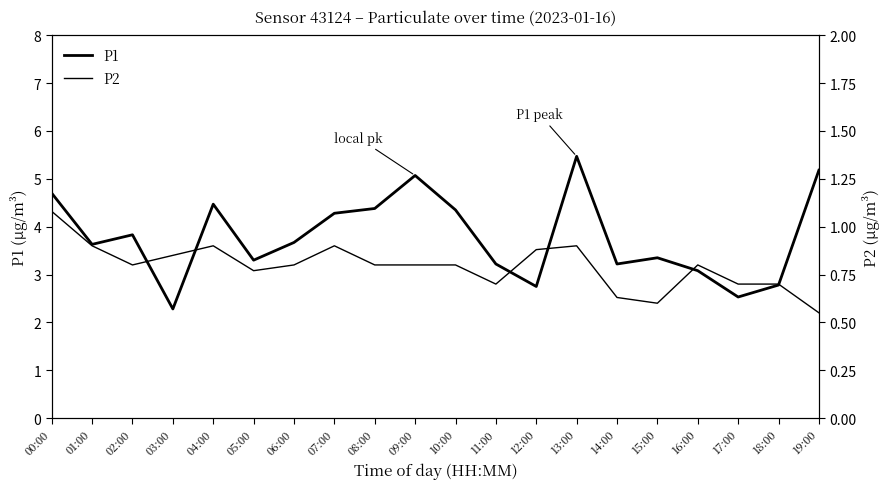

What is the average value of the P2 series?

0.8